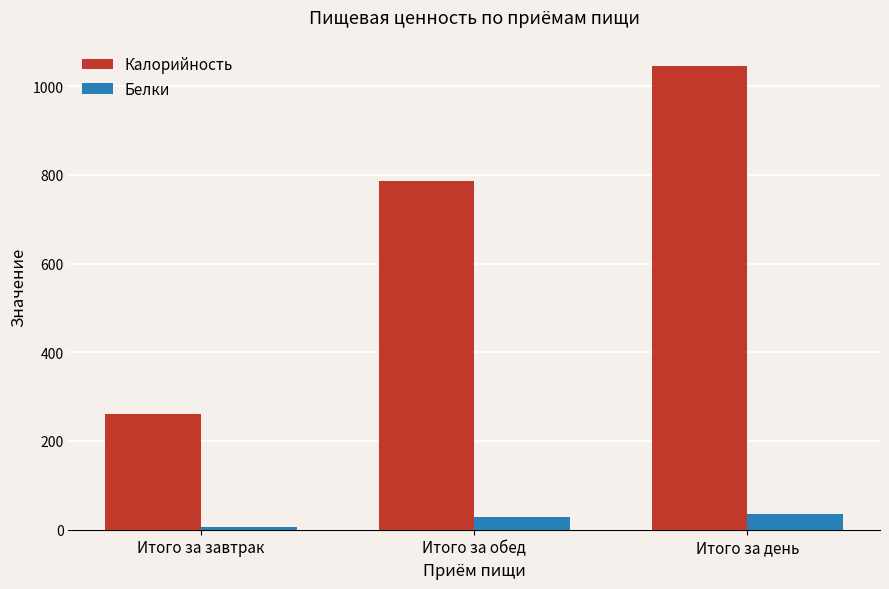

What is the highest value of the Белки series?

36